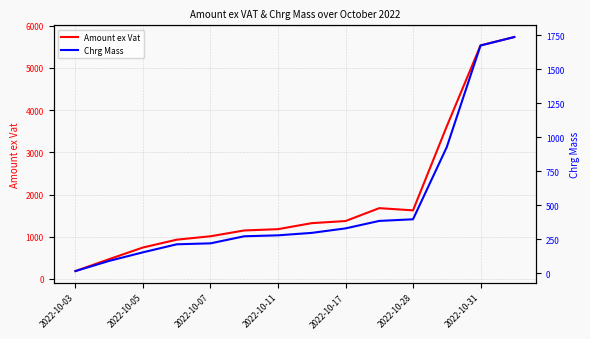

Which series has the largest total across all categories?

Amount ex Vat